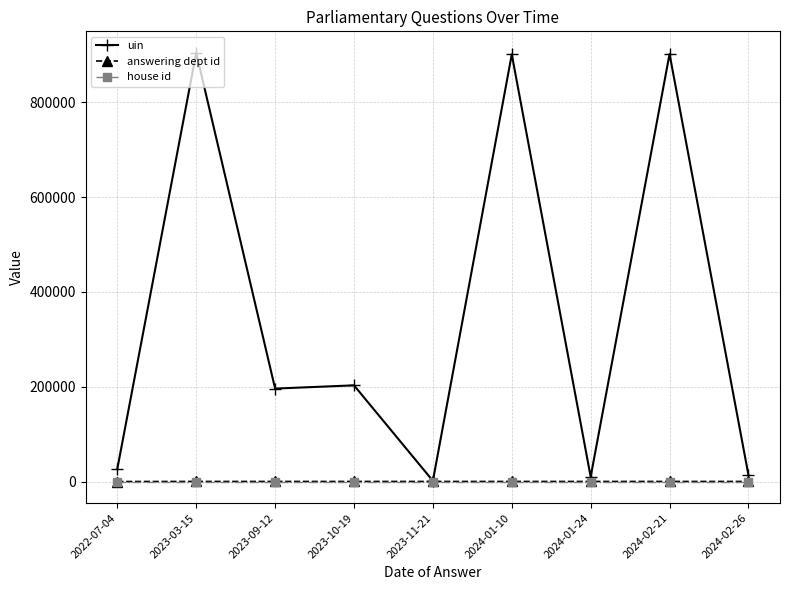

Which series has the largest range (max minus min)?

uin